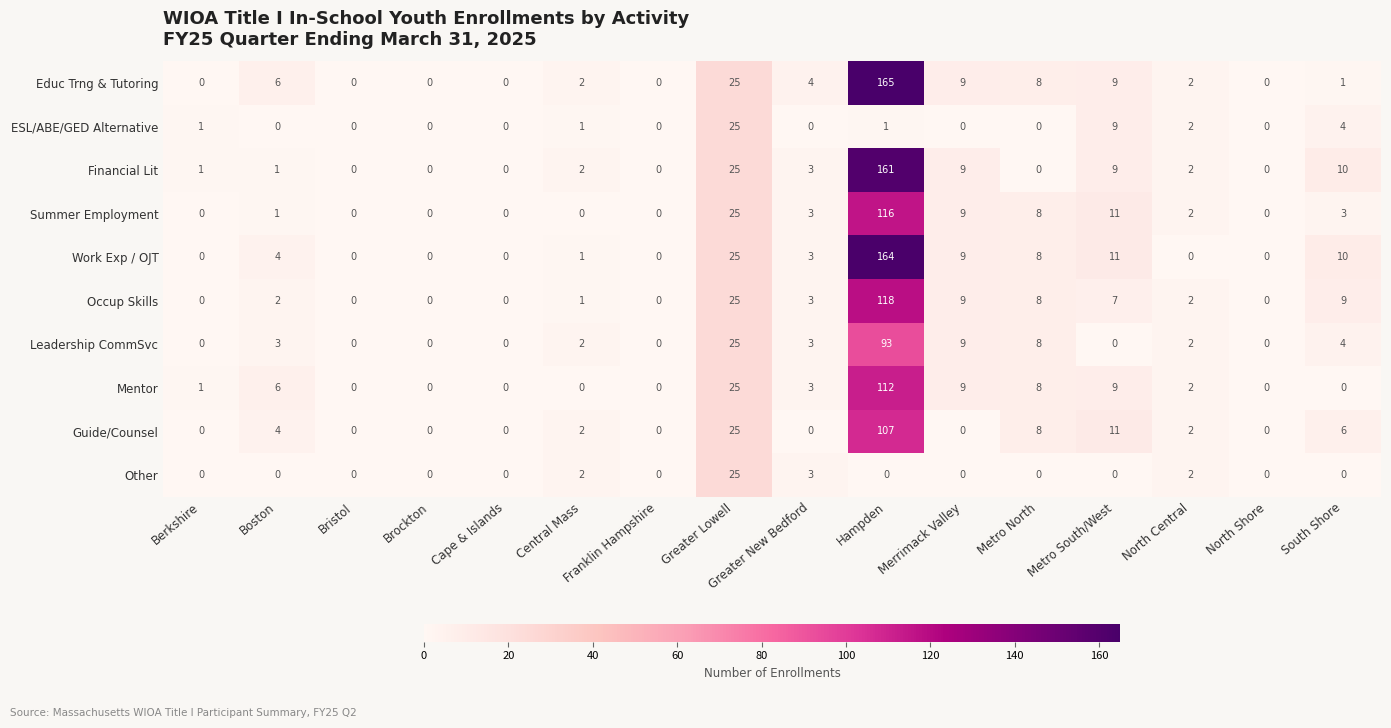

What is the spread (max minus min) of values at Boston?

6